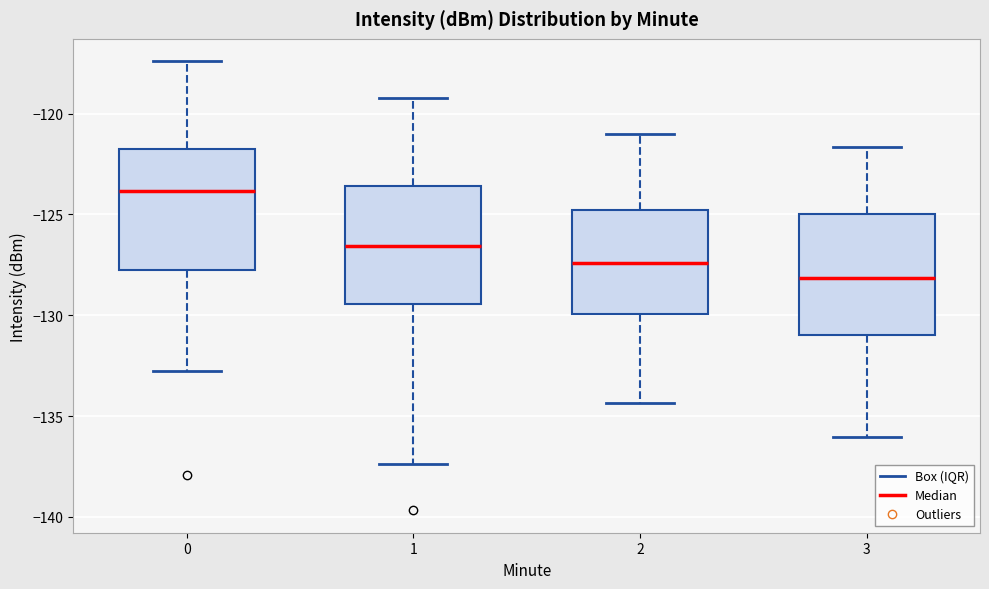

Which box's median line is the highest?

0